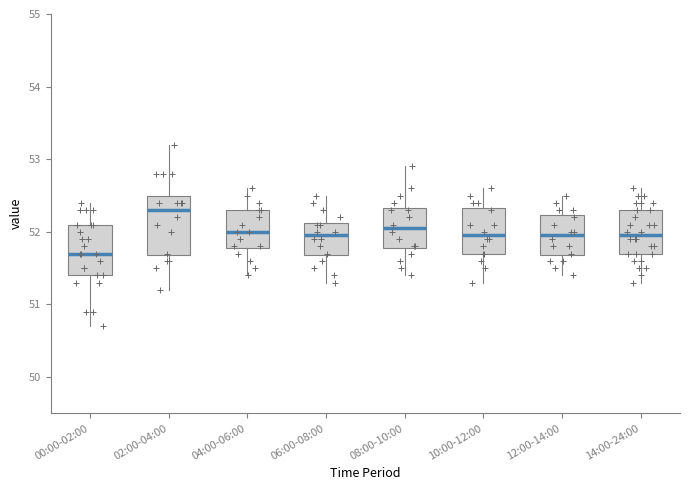

Where does the lower whisker of the box for 12:00-14:00 end on the y-axis? The values are not printed on the chart, so give them approximately, as read against the axis.

51.4